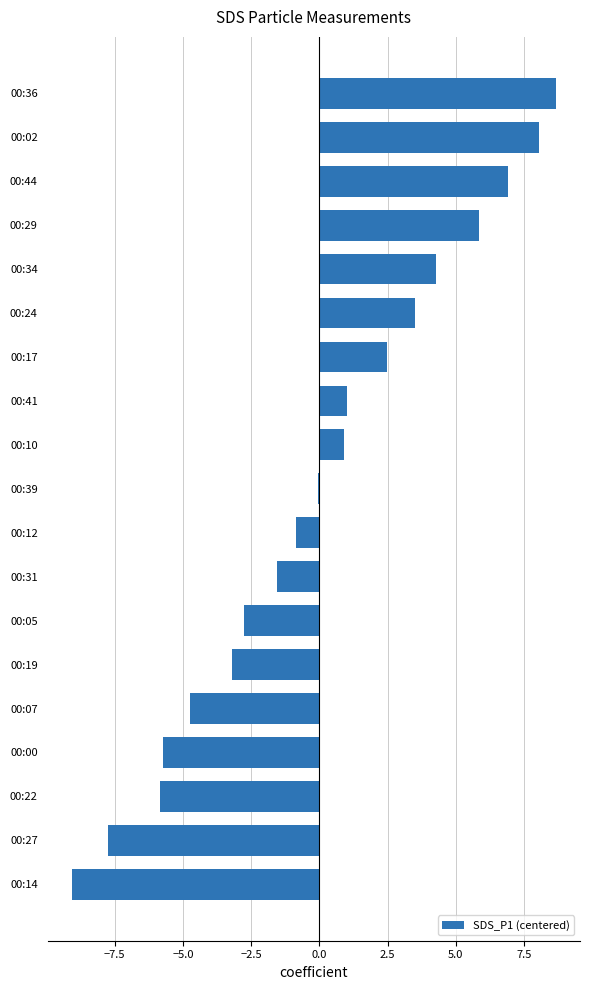

Approximately how many times larger is the value at 00:29 compared to 00:36?

0.7